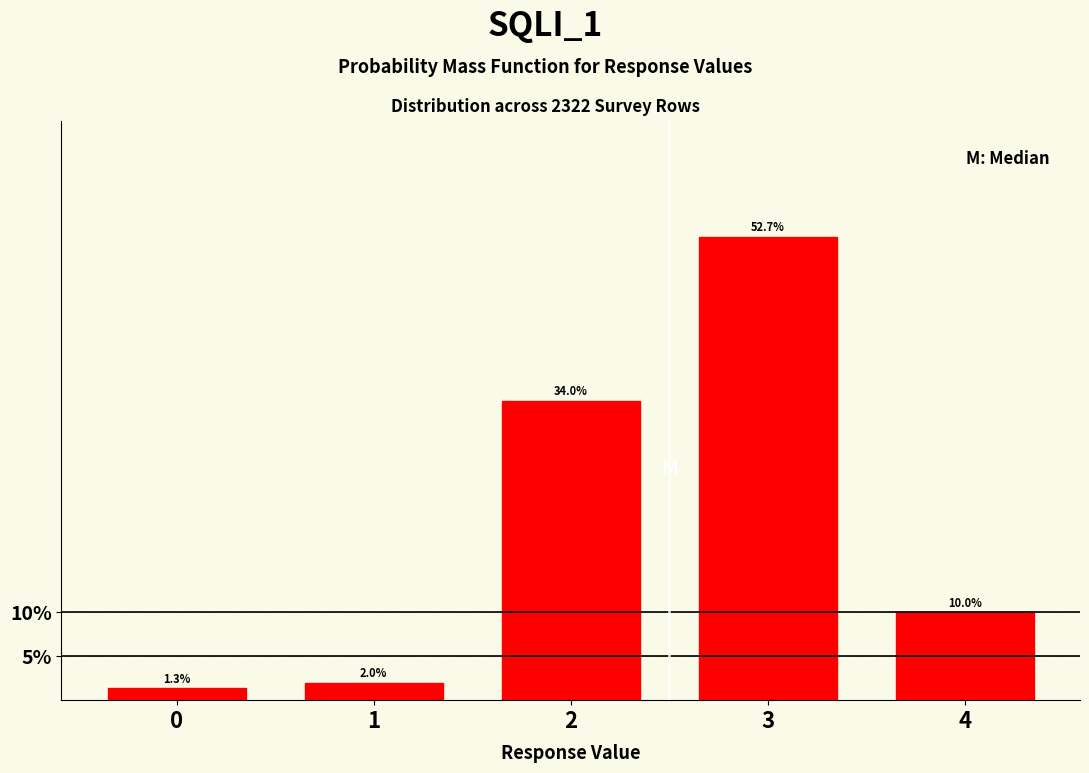

Reading left to right, list all the values displayed in this chart.

1.3	2.0	34.0	52.7	10.0